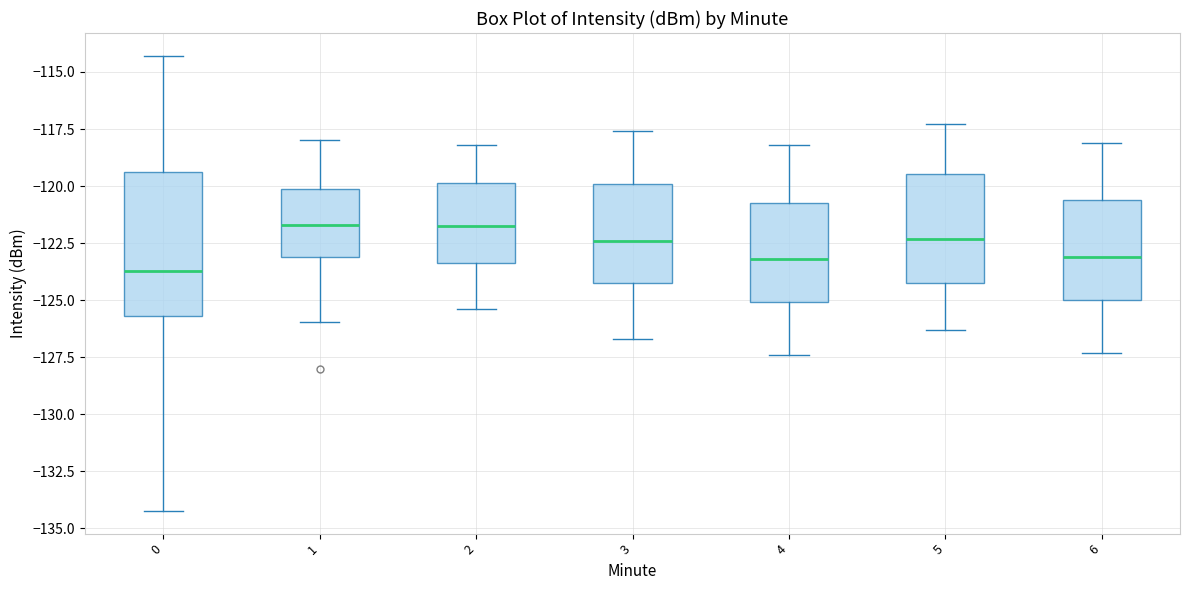

Which box is the tallest, from its lower edge to its upper edge?

0